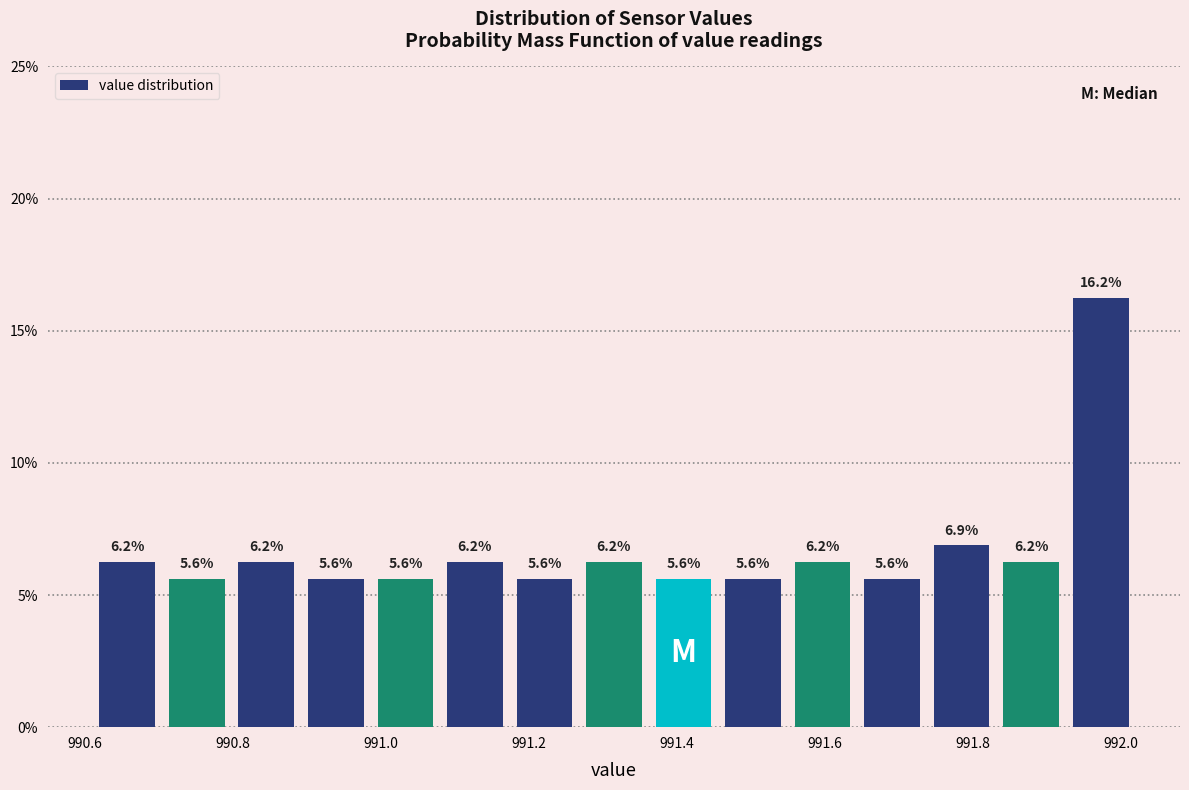

Reading left to right, list every bar in this chart as the range it spans on the x-axis followed by its height. The bar edges are not printed on the chart, so give them approximately, as read against the axis.

990.610 to 990.704: 6.2
990.704 to 990.798: 5.6
990.798 to 990.892: 6.2
990.892 to 990.986: 5.6
990.986 to 991.080: 5.6
991.080 to 991.174: 6.2
991.174 to 991.268: 5.6
991.268 to 991.362: 6.2
991.362 to 991.456: 5.6
991.456 to 991.550: 5.6
991.550 to 991.644: 6.2
991.644 to 991.738: 5.6
991.738 to 991.832: 6.9
991.832 to 991.926: 6.2
991.926 to 992.020: 16.2